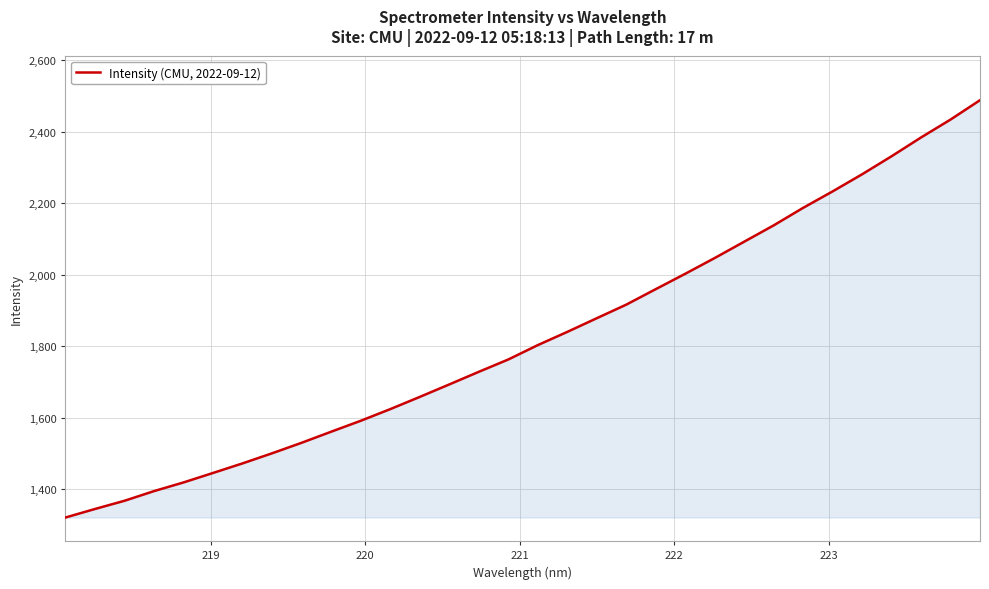

What is the maximum value shown in the chart?

2488.2